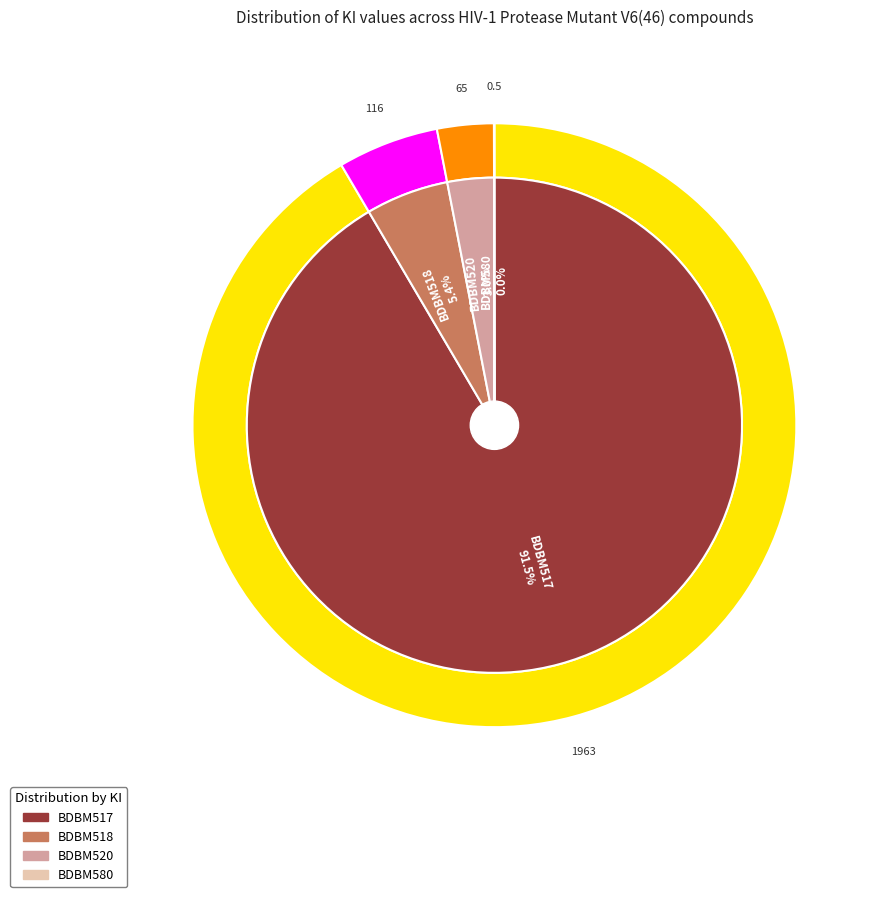

Which has a higher value, BDBM580 or BDBM517?

BDBM517